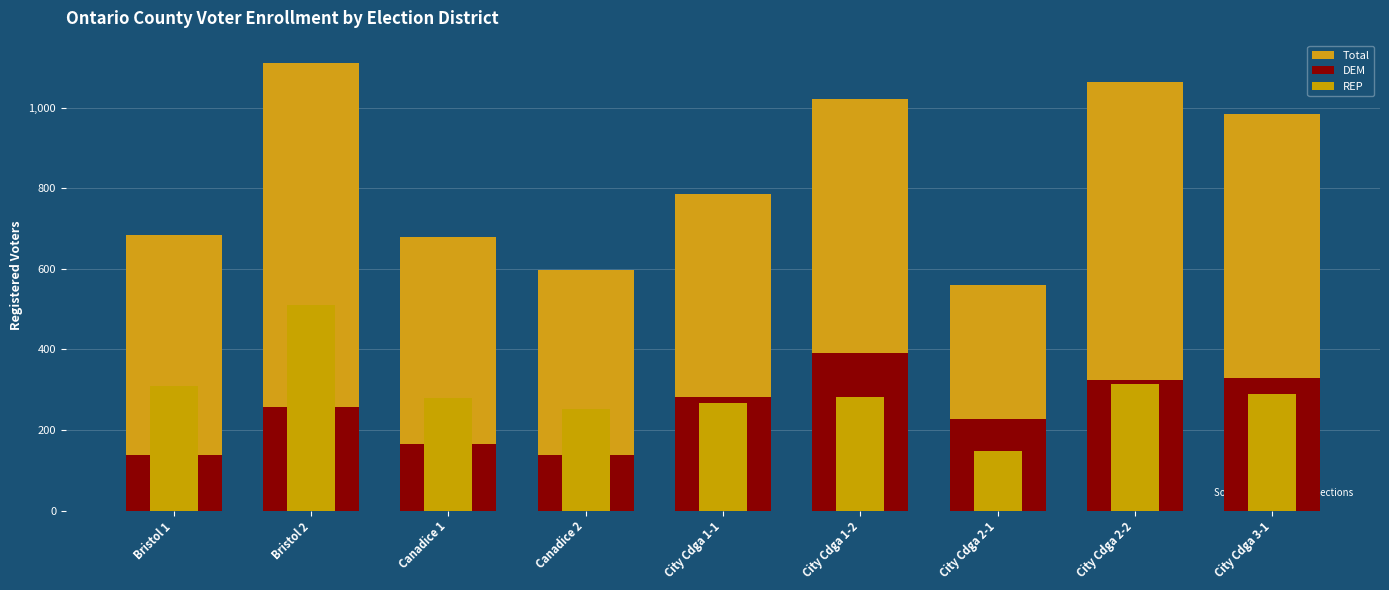

Which has a higher value, Canadice 2 or City Cdga 1-1?

City Cdga 1-1